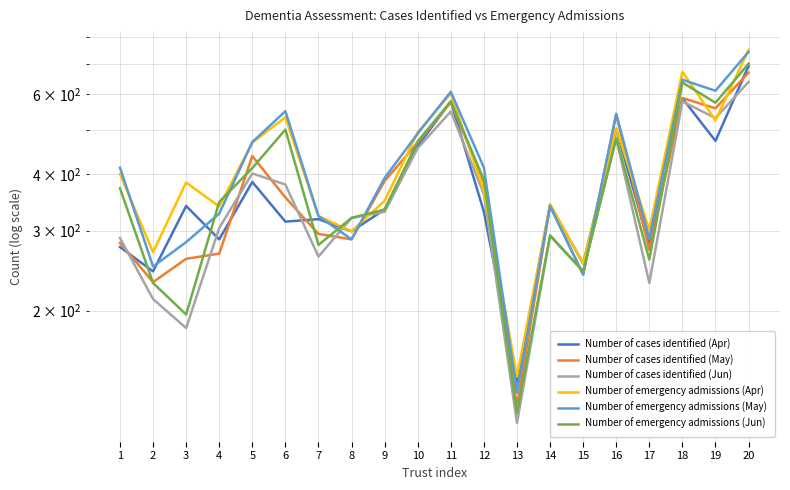

Rank the series by their maximum value, from lowest to highest.

Number of cases identified (Jun), Number of cases identified (May), Number of cases identified (Apr), Number of emergency admissions (Jun), Number of emergency admissions (May), Number of emergency admissions (Apr)